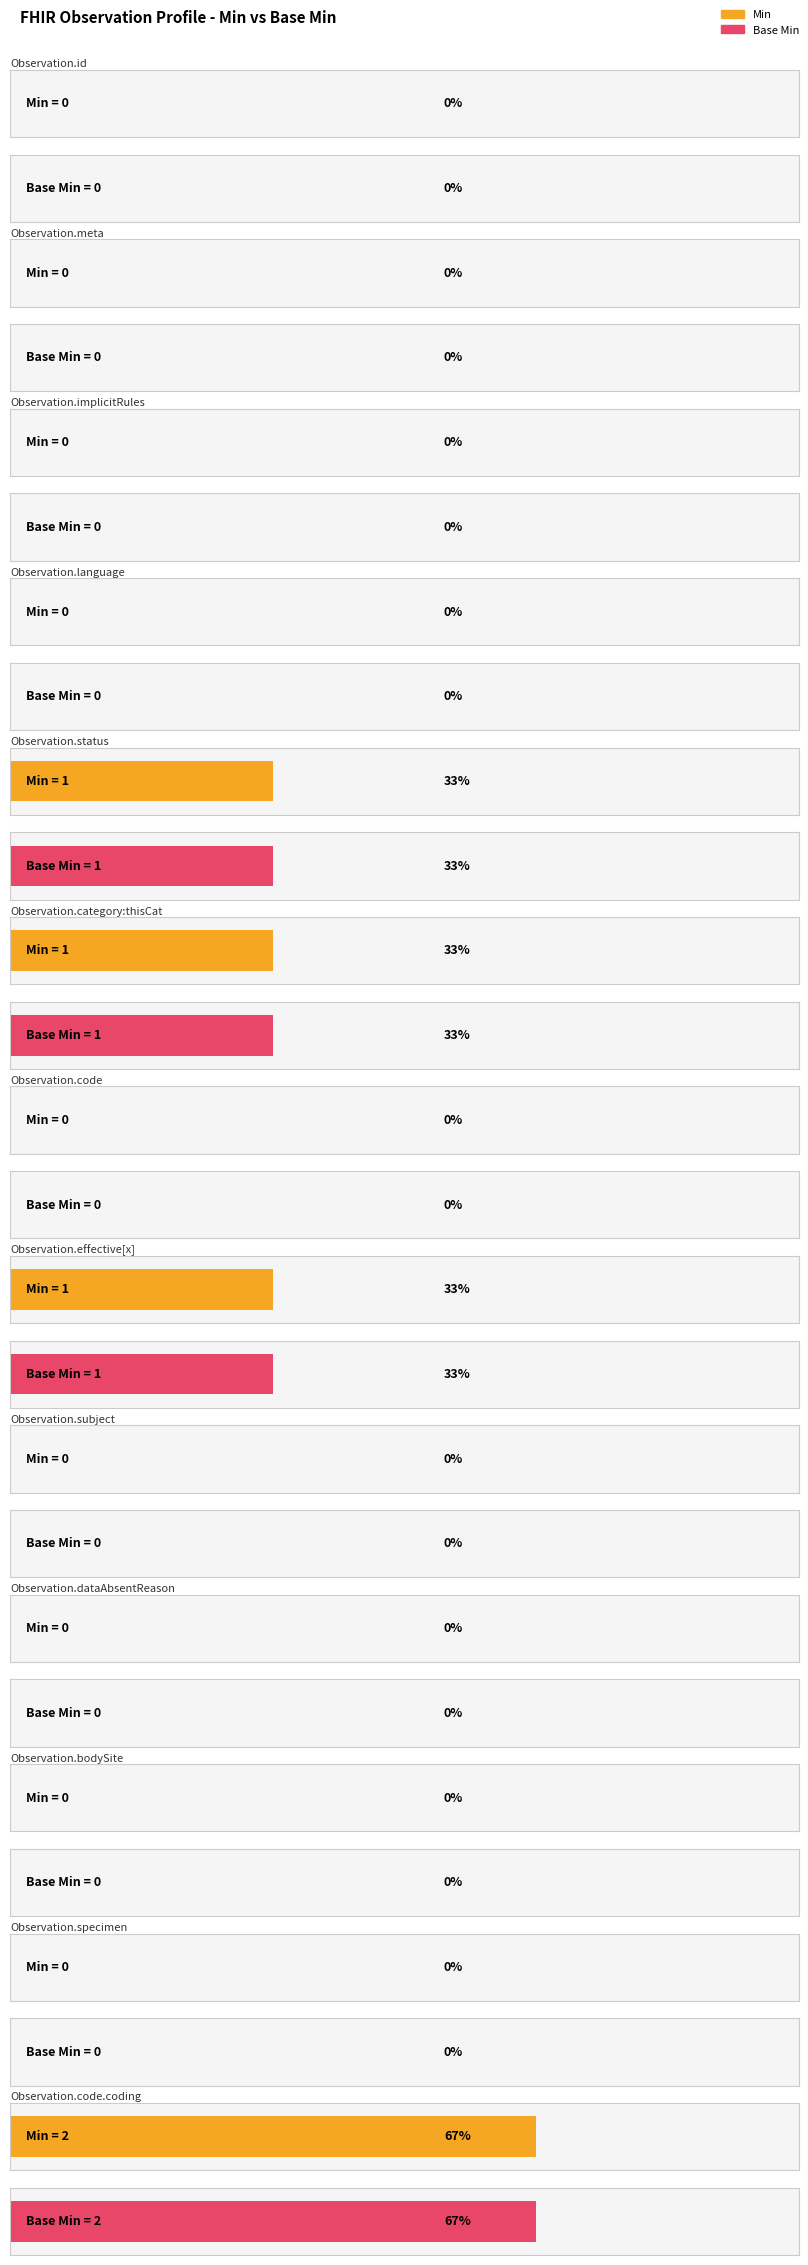

What is the total value across all series at Observation.code.coding?

4